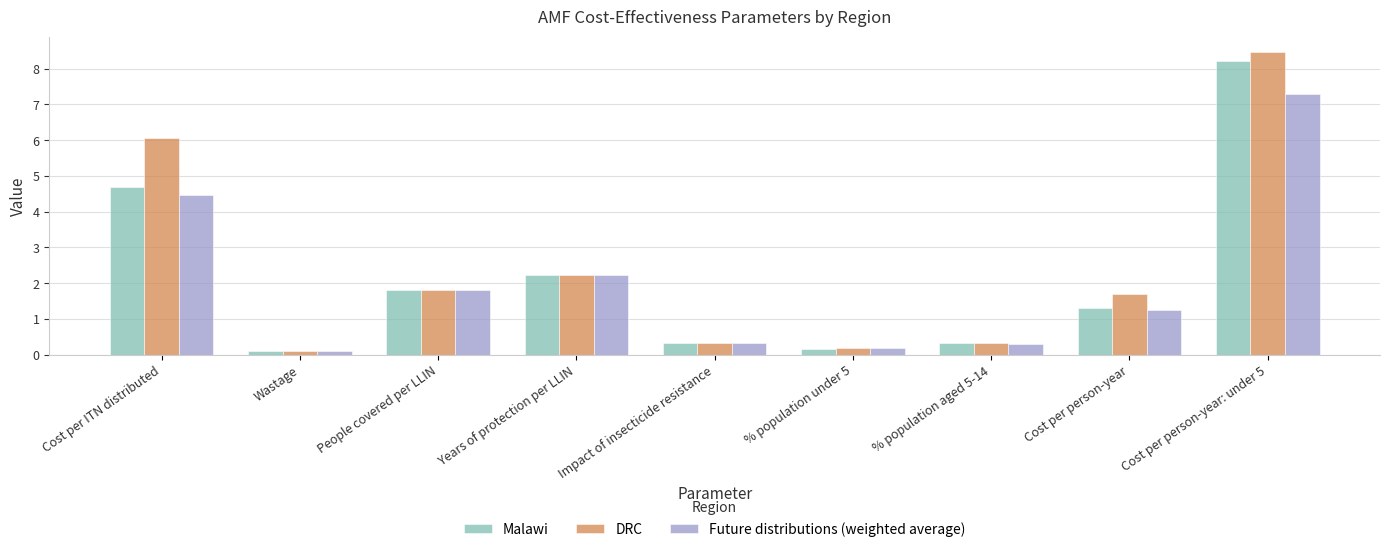

List the series in order of their peak value, highest first.

DRC, Malawi, Future distributions (weighted average)